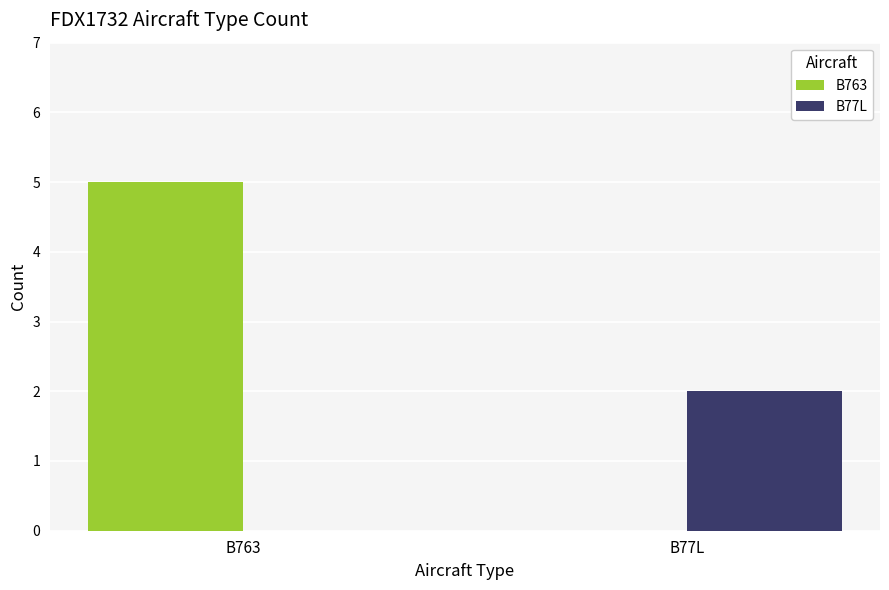

Is the value of B763 at B77L greater than the value of B77L at B77L?

No